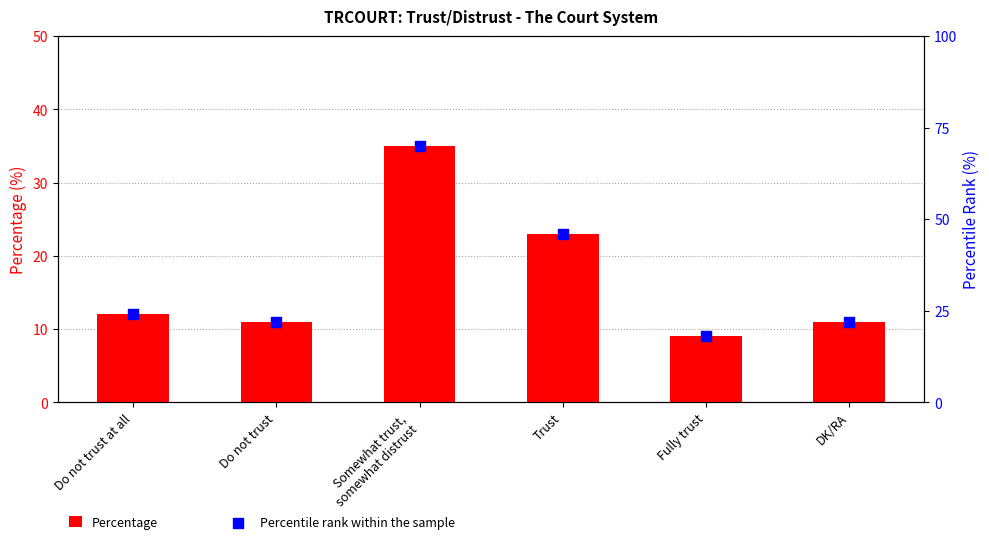

At how many categories does at least one series exceed 42?

2